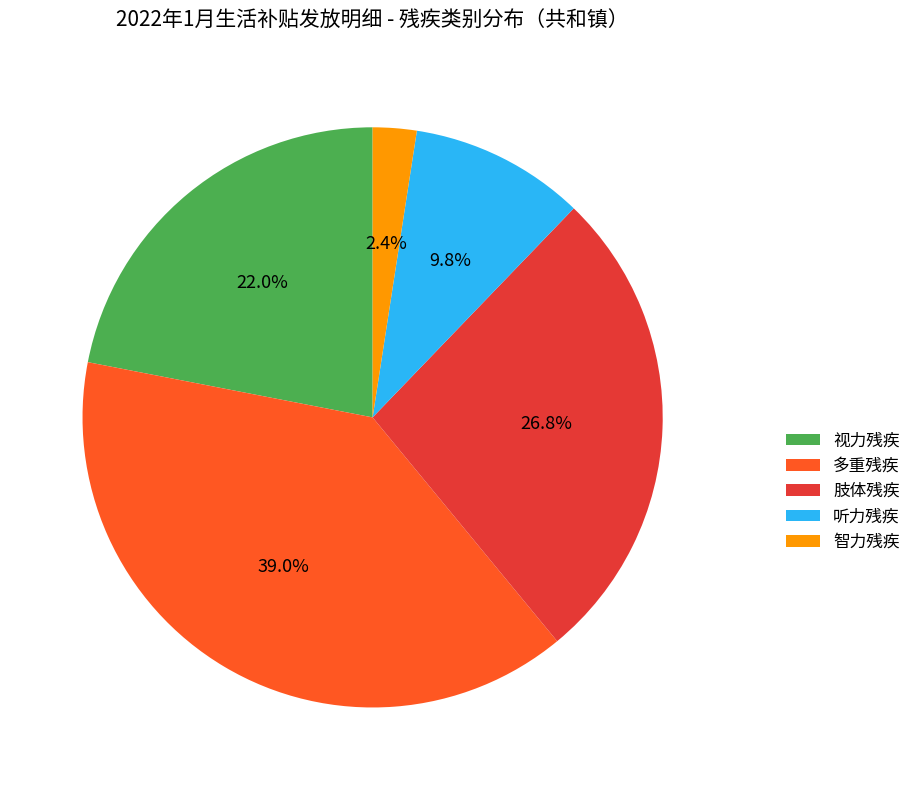

To the nearest percent, what portion does 多重残疾 represent?

39%